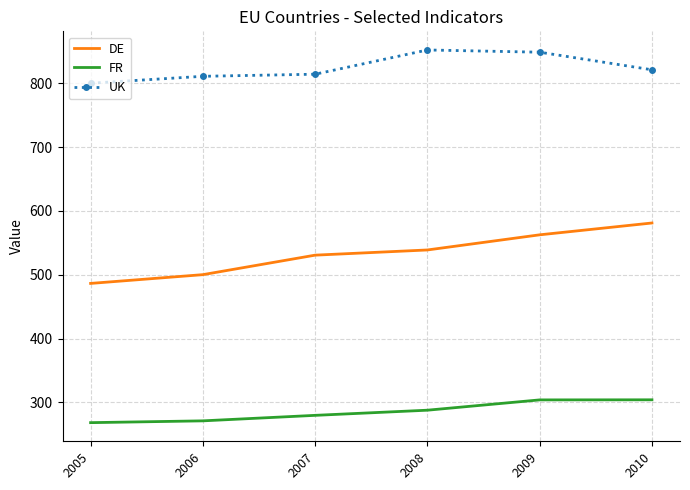

What are all the series names shown in the legend?

DE, FR, UK